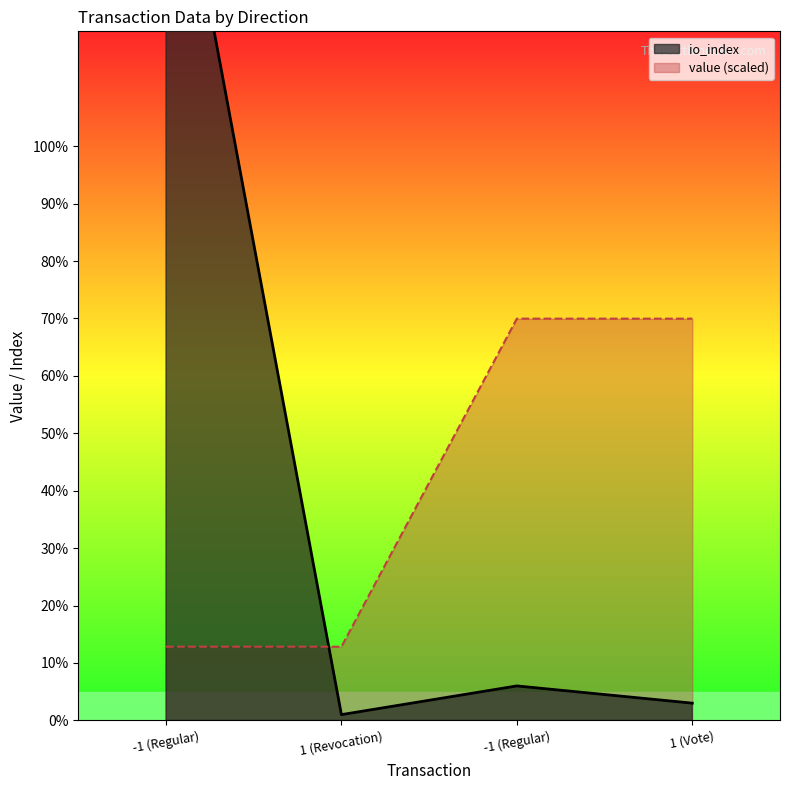

The value series shows 41.3 at -1 (Regular). True or false?

False